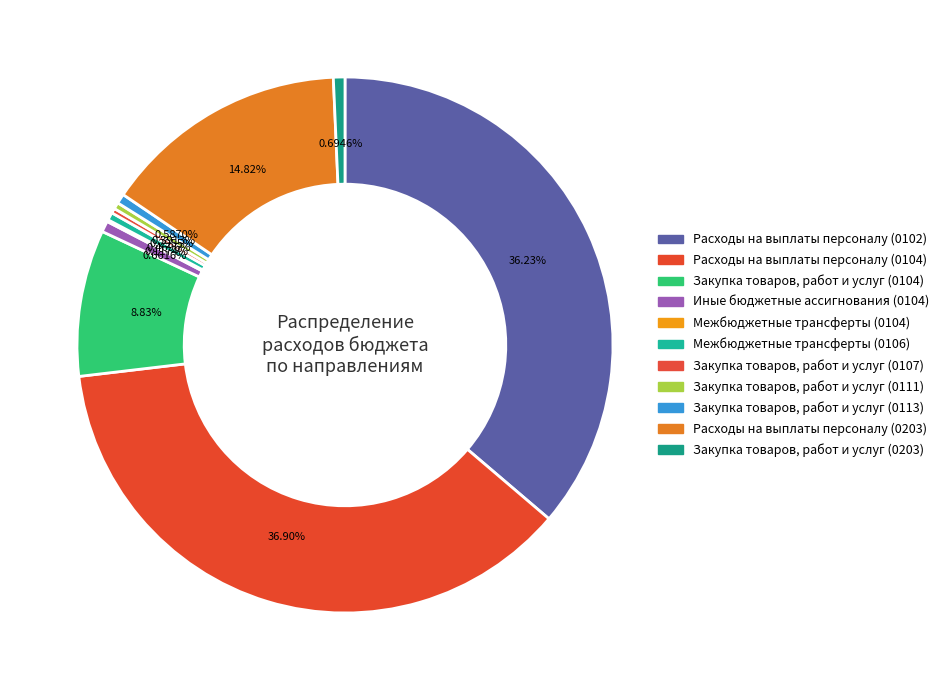

What is the change in value from Расходы на выплаты персоналу (0104) to Закупка товаров, работ и услуг (0104)?

-143425.3